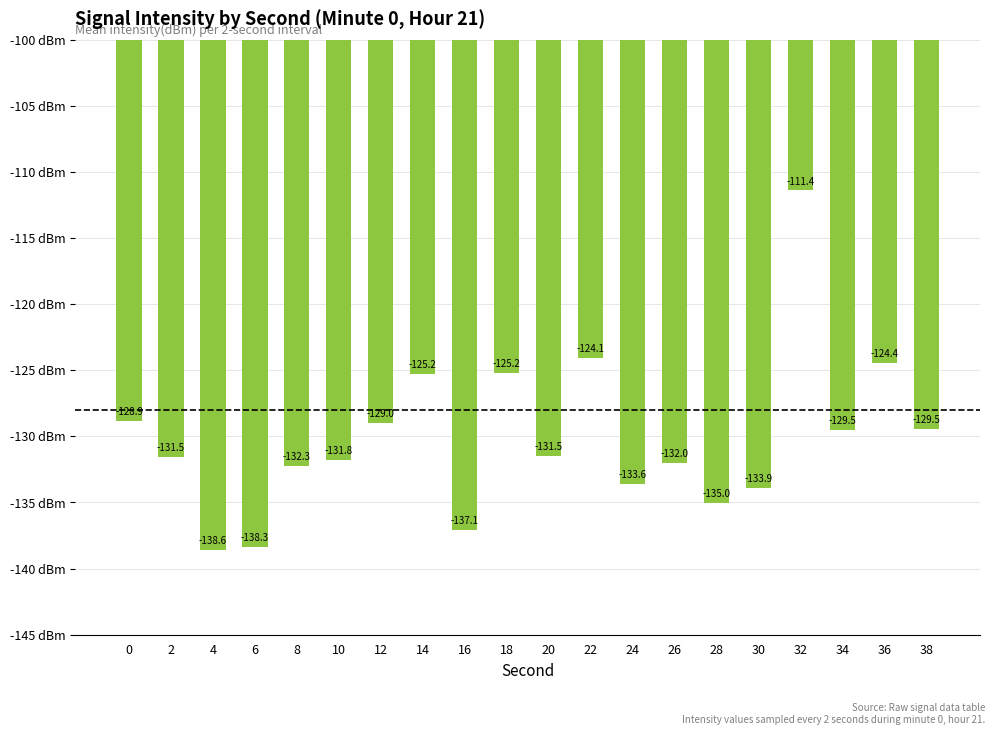

True or false: the data shows -124.4 at 36.

True